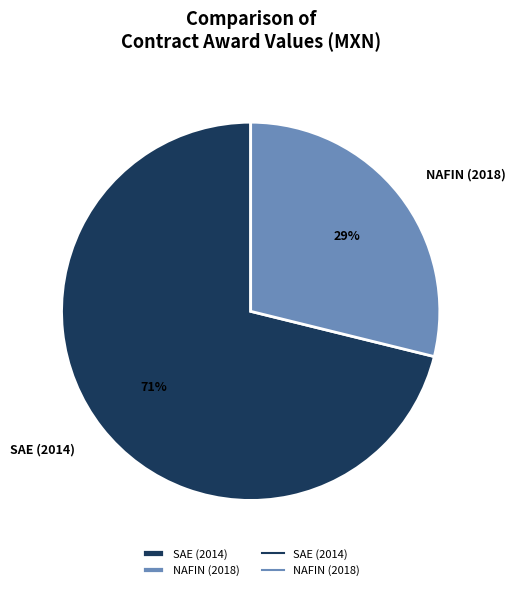

What is the largest slice in the pie chart?

SAE (2014)